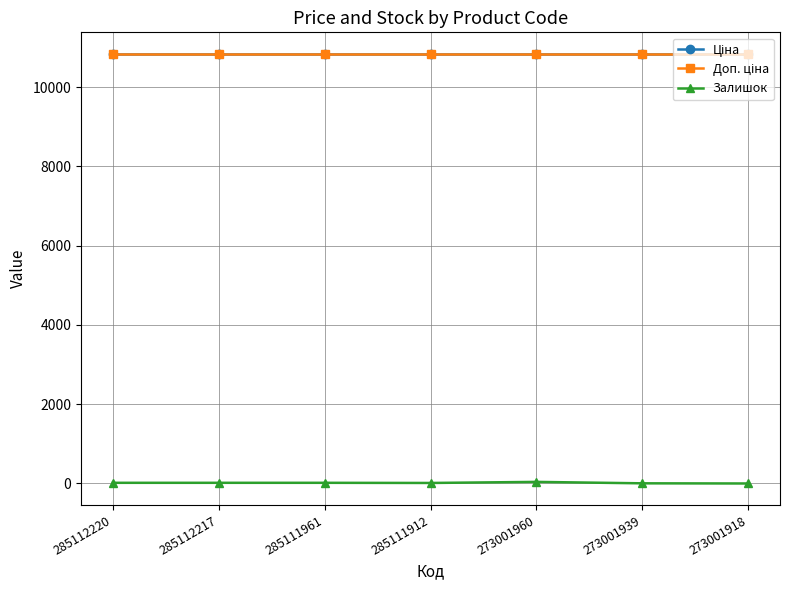

Is this an area chart (filled region under the line)?

No